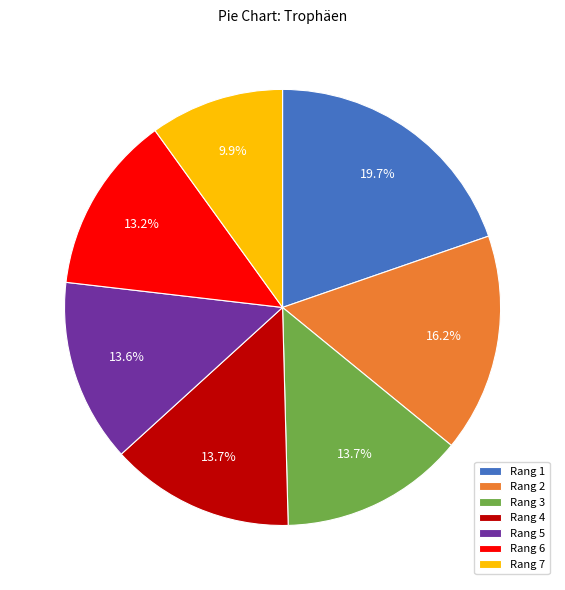

Count the number of slices in the pie.

7